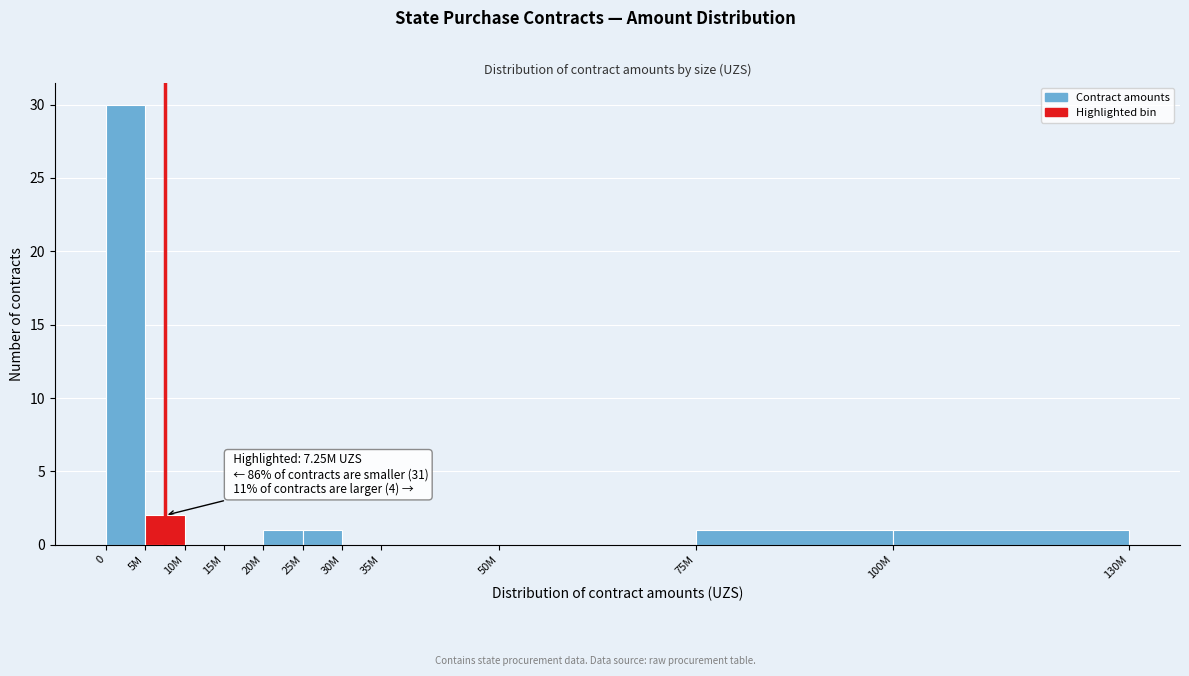

Reading right to left, extract all data points from this chart.

100M=1	75M=1	50M=0	35M=0	30M=0	25M=1	20M=1	15M=0	10M=0	5M=2	0=30